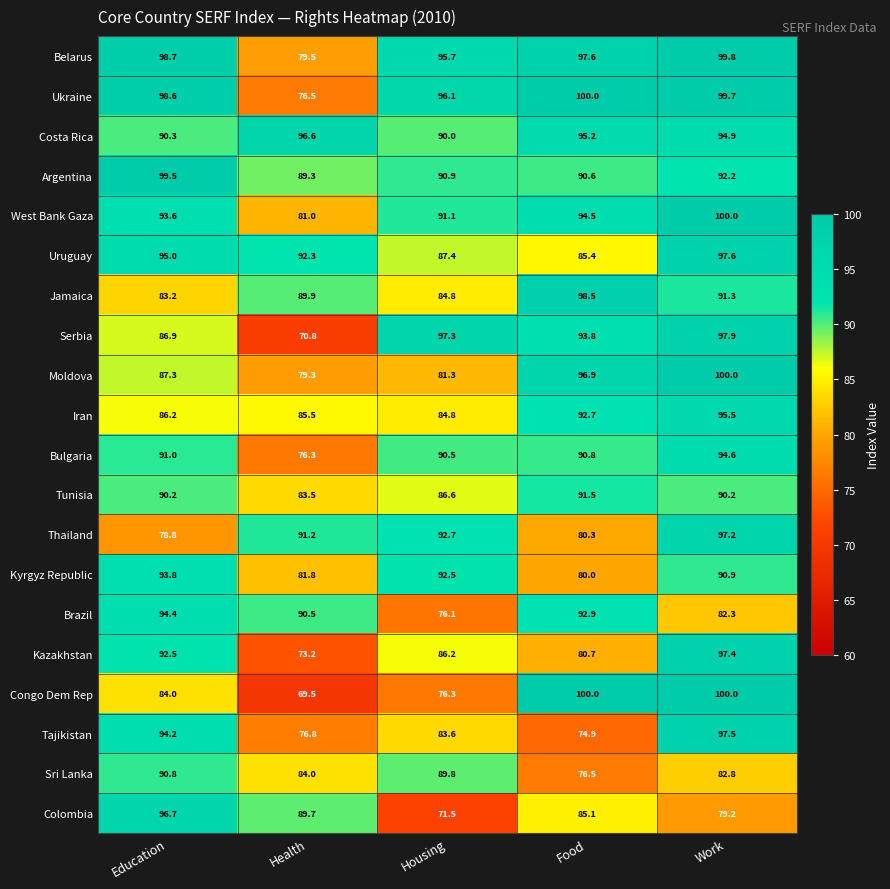

What is the maximum value for Argentina?

99.5